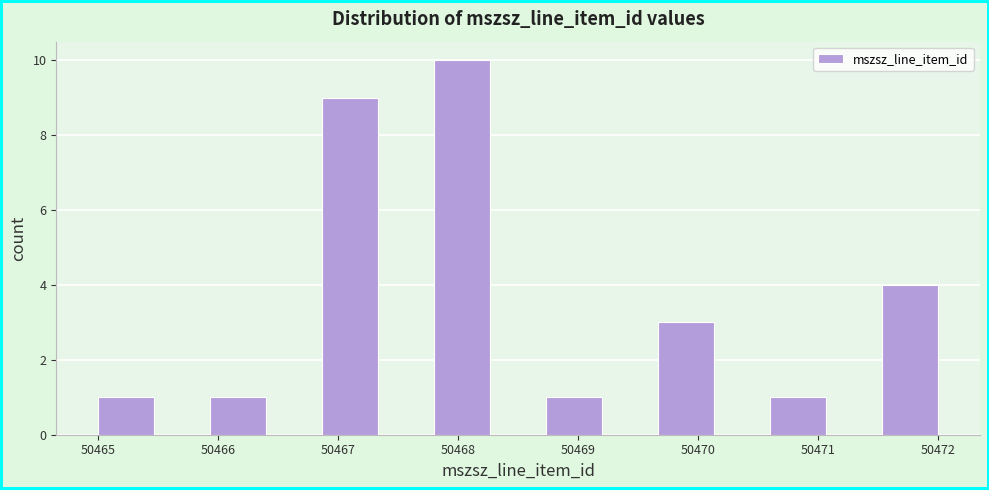

Reading left to right, list every bar in this chart as the range it spans on the x-axis followed by its height. Neither the bar edges nor the heights are printed on the chart, so give them approximately, as read against the axes.

50465.0 to 50465.5: 1
50465.5 to 50465.9: 0
50465.9 to 50466.4: 1
50466.4 to 50466.9: 0
50466.9 to 50467.3: 9
50467.3 to 50467.8: 0
50467.8 to 50468.3: 10
50468.3 to 50468.7: 0
50468.7 to 50469.2: 1
50469.2 to 50469.7: 0
50469.7 to 50470.1: 3
50470.1 to 50470.6: 0
50470.6 to 50471.1: 1
50471.1 to 50471.5: 0
50471.5 to 50472.0: 4